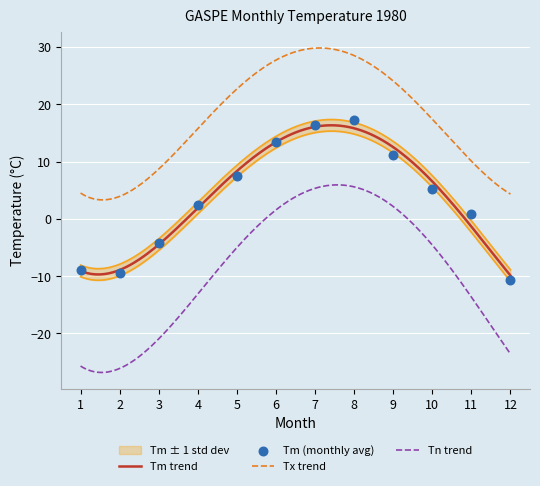

True or false: Tx trend and Tn trend intersect in this chart.

False